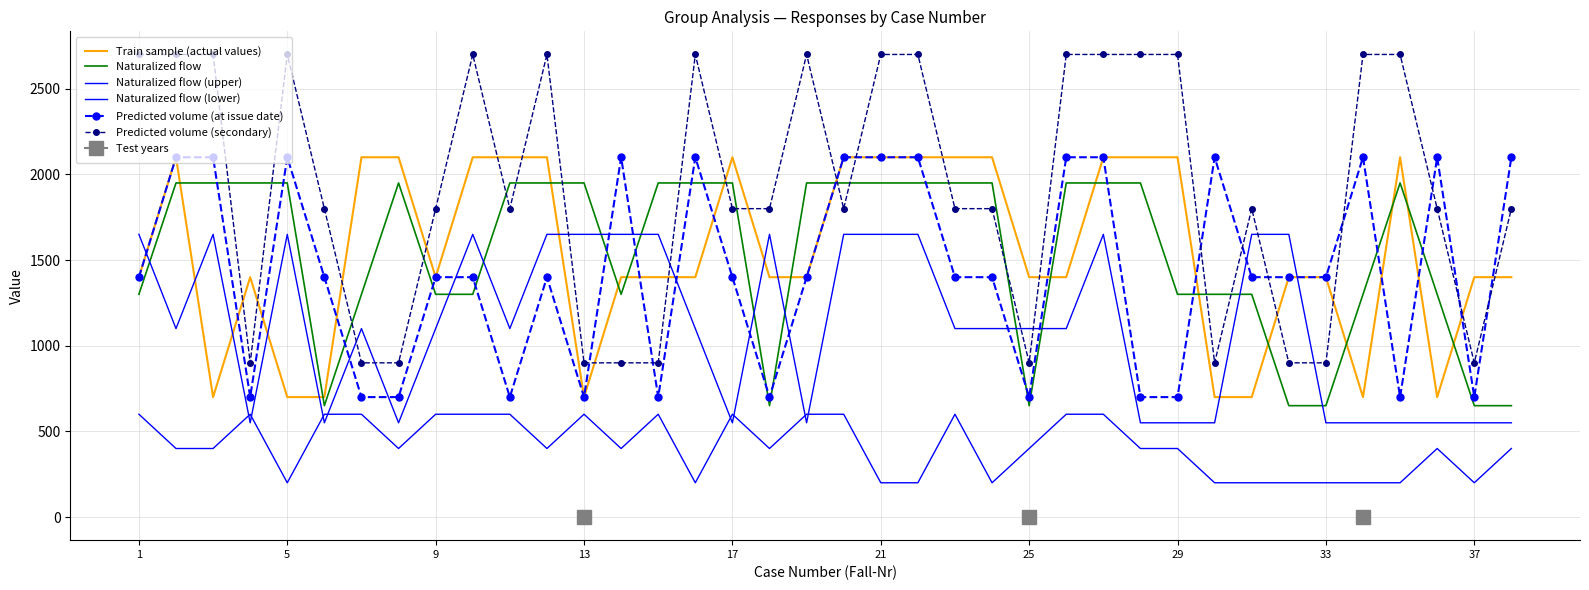

True or false: Naturalized flow (lower) and Naturalized flow cross at least once.

False